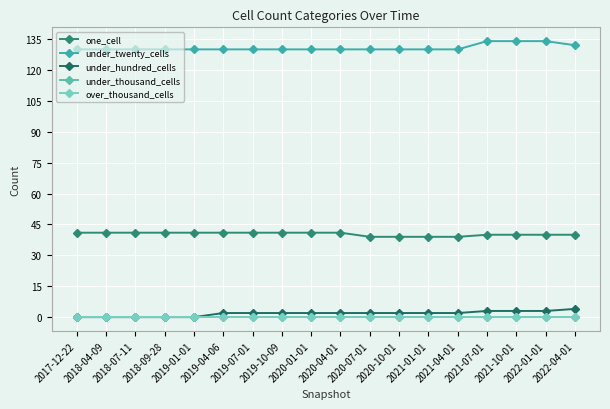

At which category does the chart reach its peak across all series?

2021-07-01